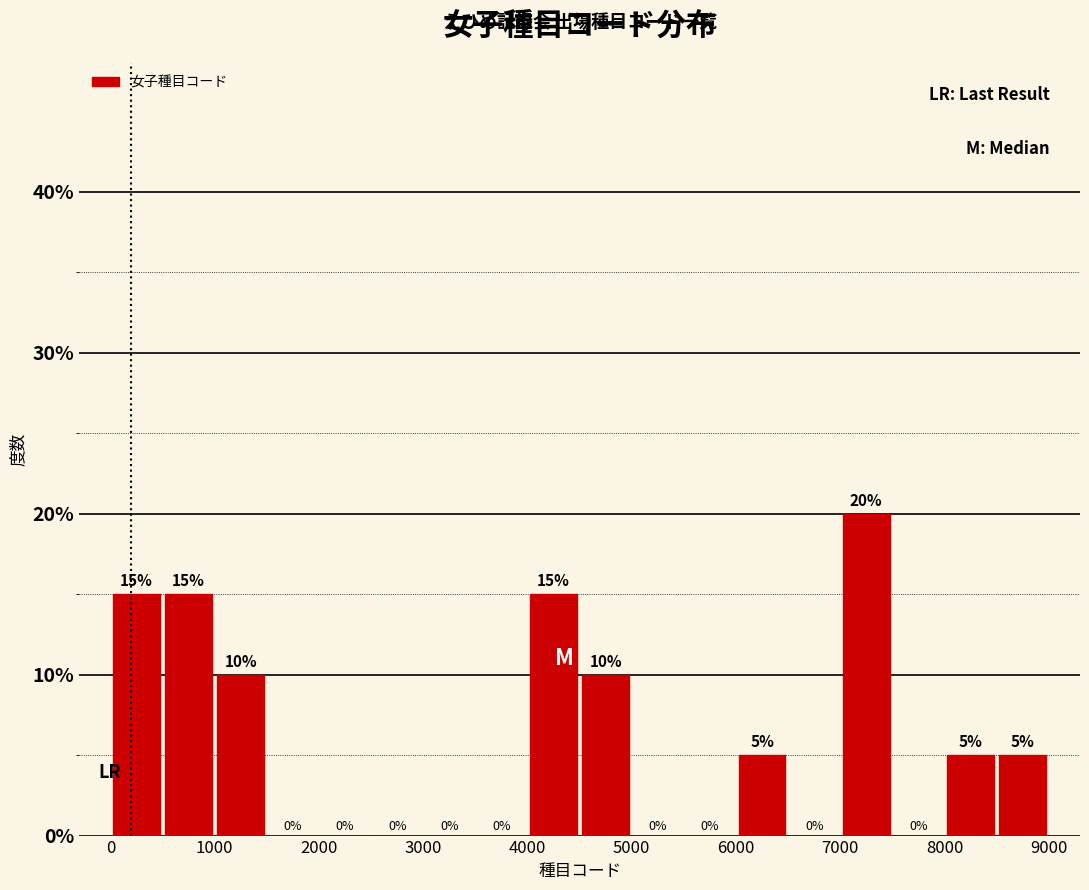

What is the height of the bar covering 7000 to 7500 on the x-axis?

20